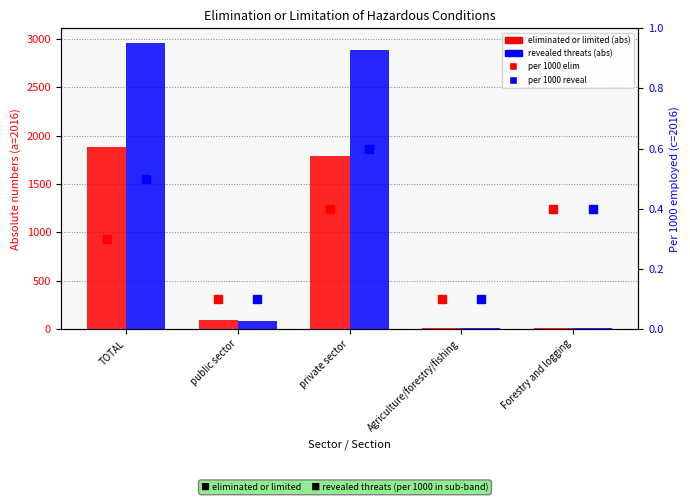

What is the sum of all per 1000 elim values?

1.3